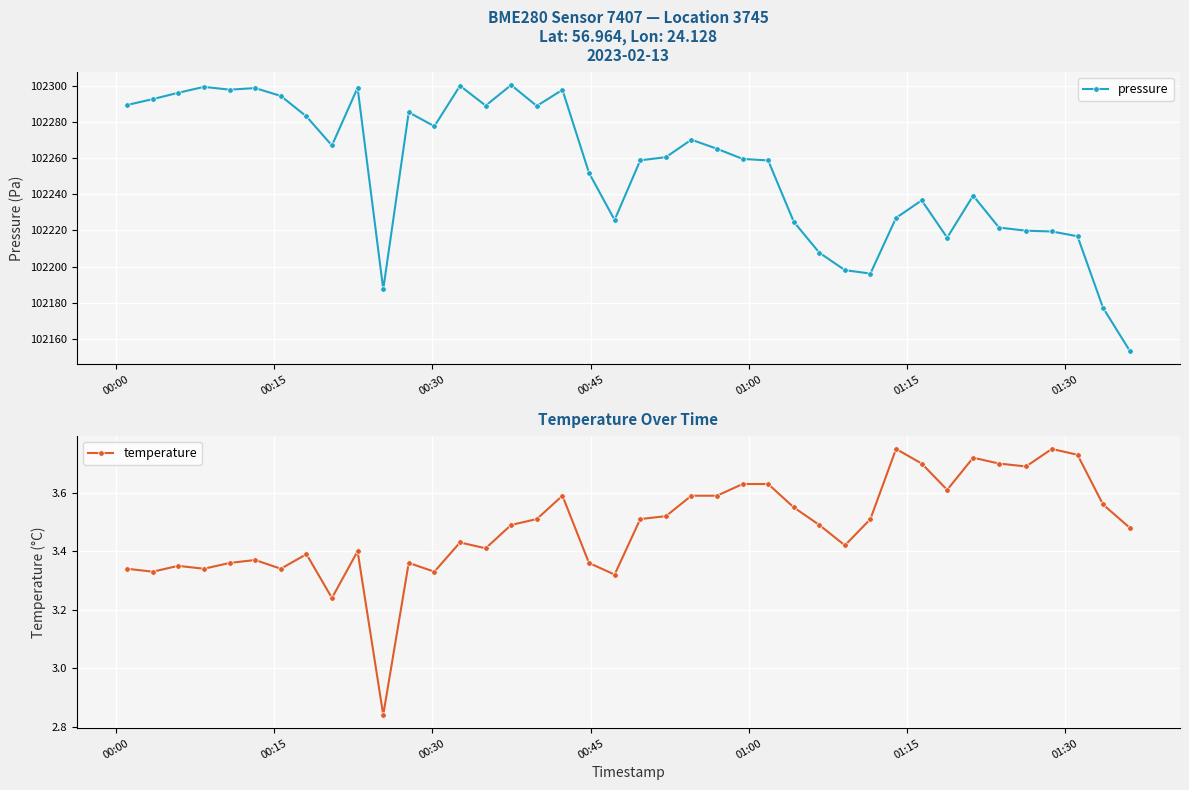

What is the minimum value for pressure?

102153.4